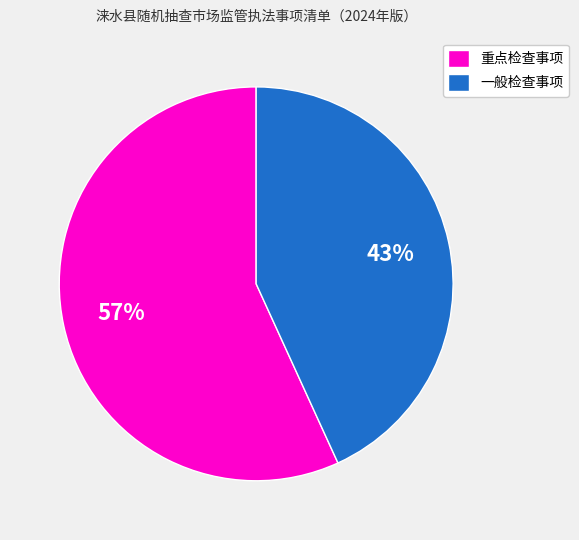

To the nearest percent, what percentage of the pie is 一般检查事项?

43%